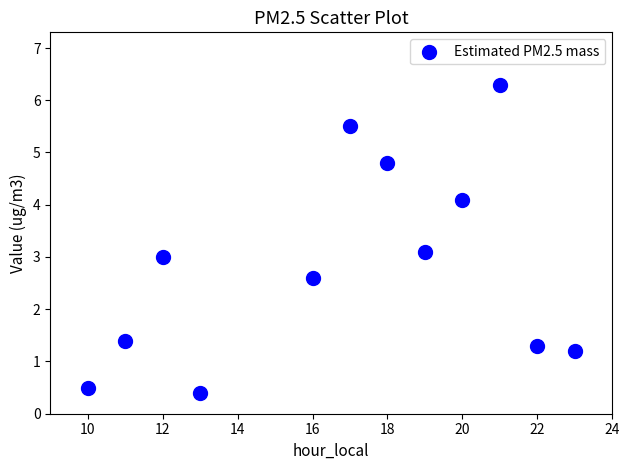

What is the average X value?

16.8